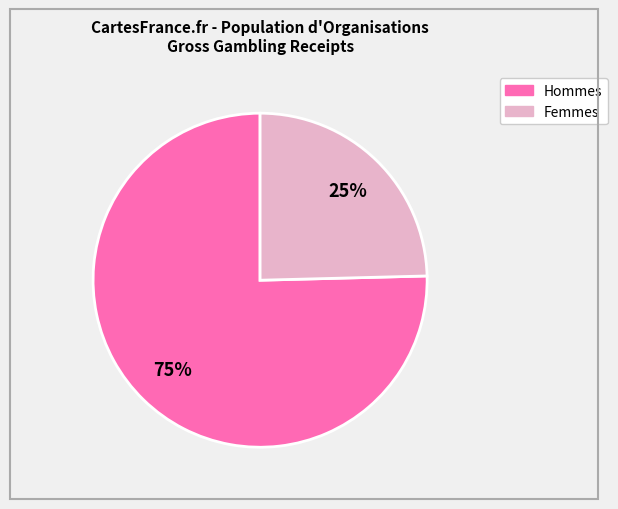

To the nearest percent, what is the average slice percentage?

50%